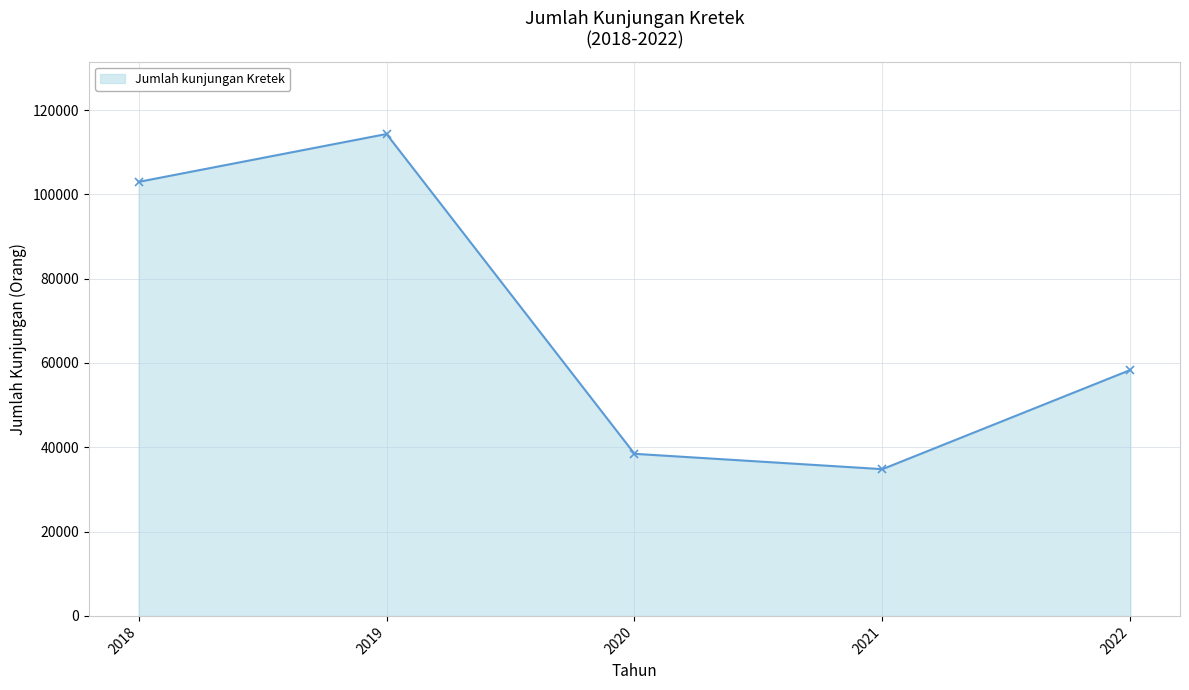

What is the difference between the second highest and second lowest values?

64510